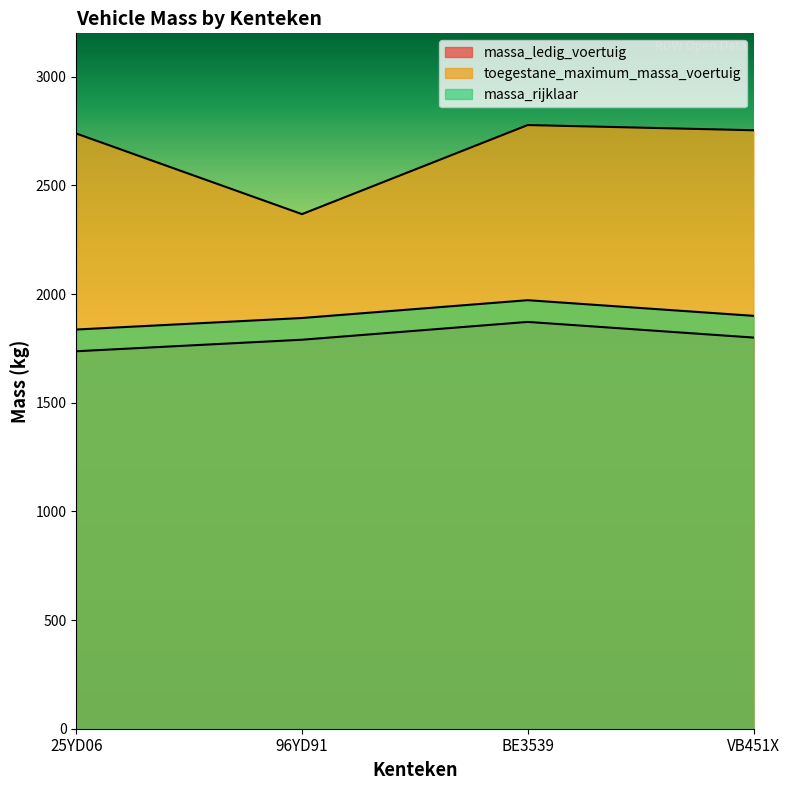

Which series has the largest range (max minus min)?

toegestane_maximum_massa_voertuig